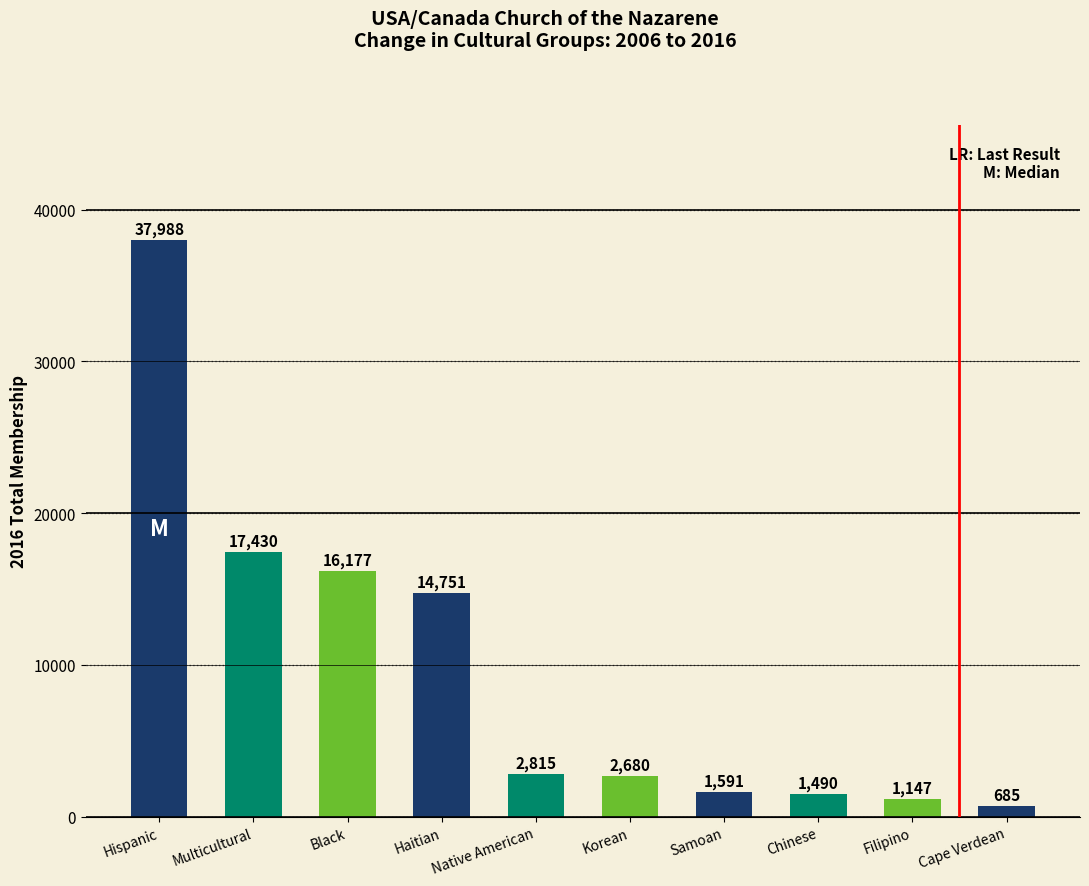

Is it true that the value at Black is 16177?

True